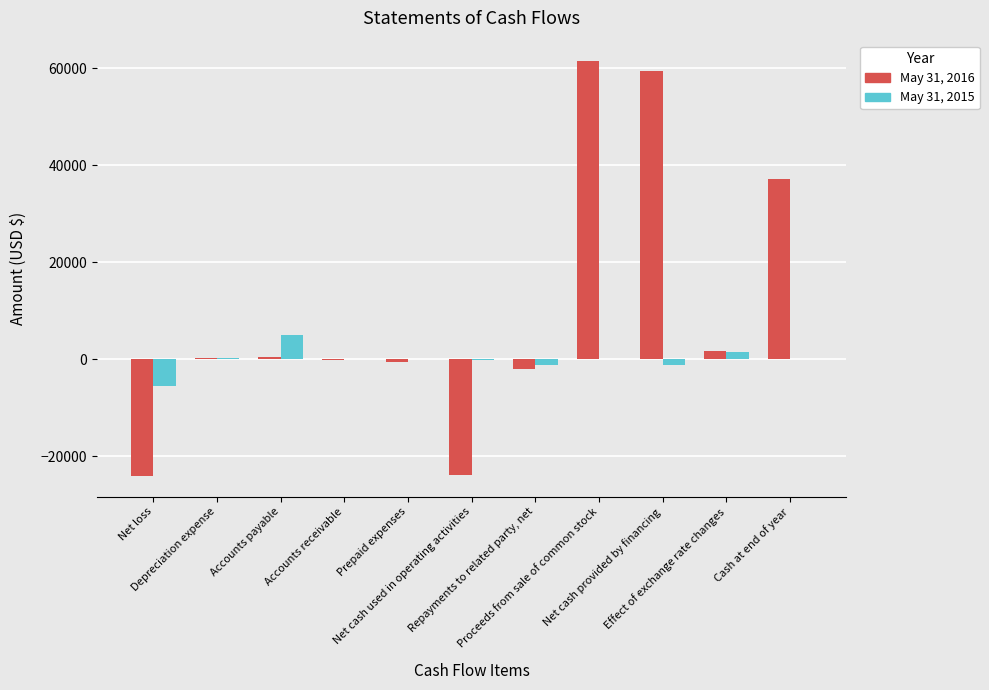

Which series has the largest total across all categories?

May 31, 2016